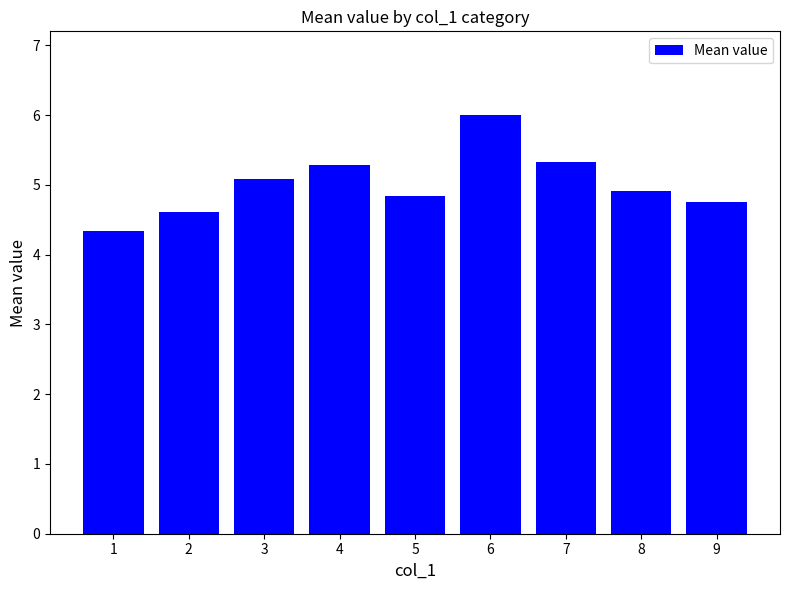

What is the change in value from 1 to 4?

+0.9